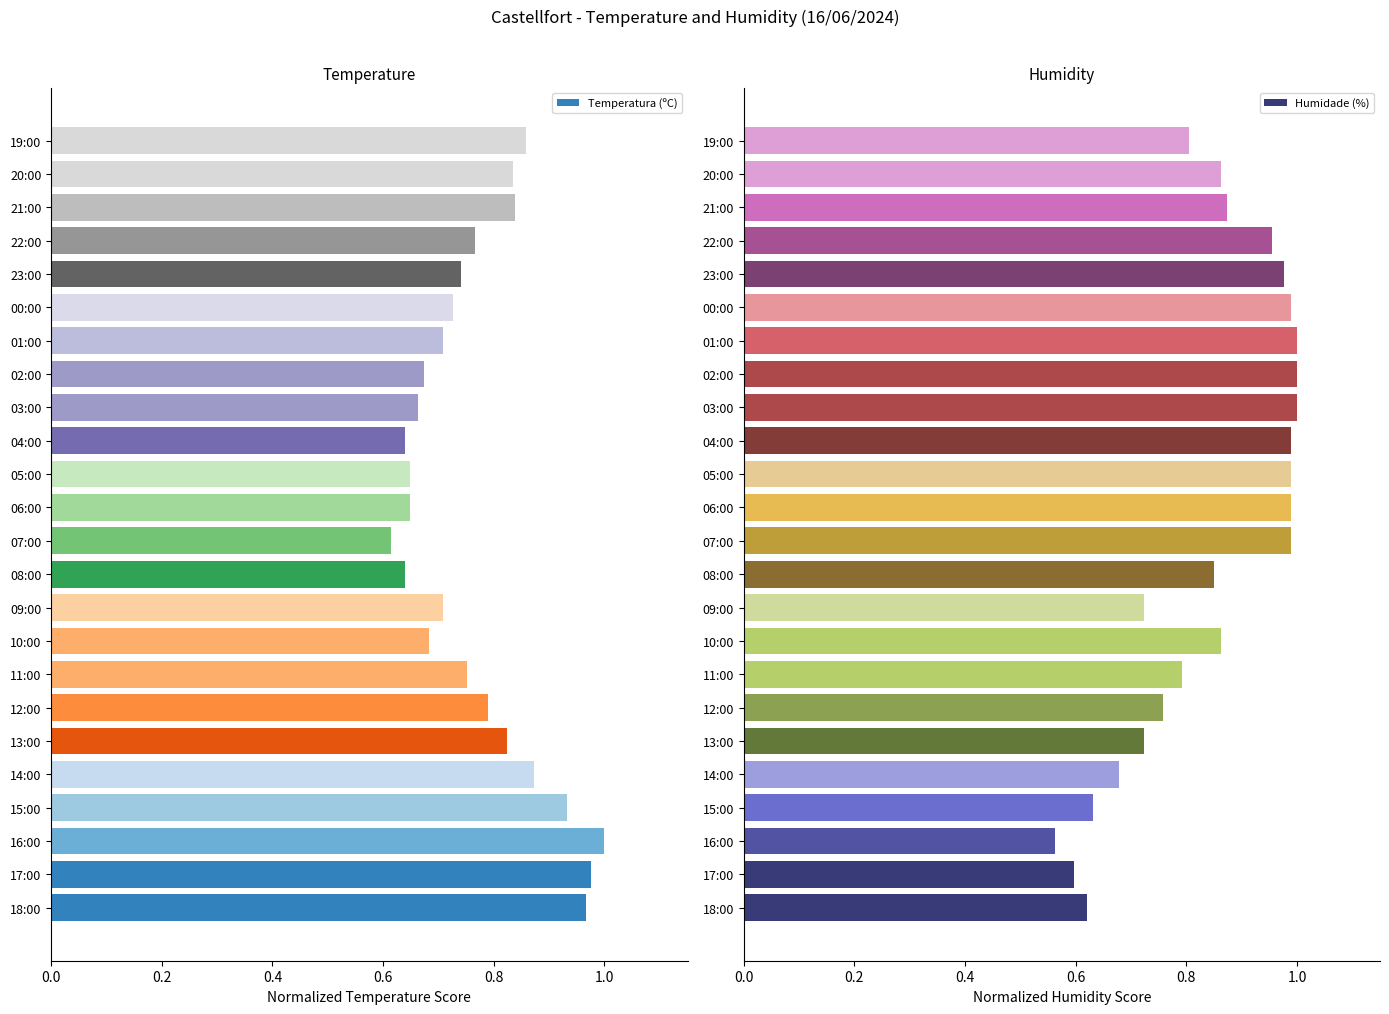

Is it true that Temperatura (ºC) equals 1.3 at 11:00?

False